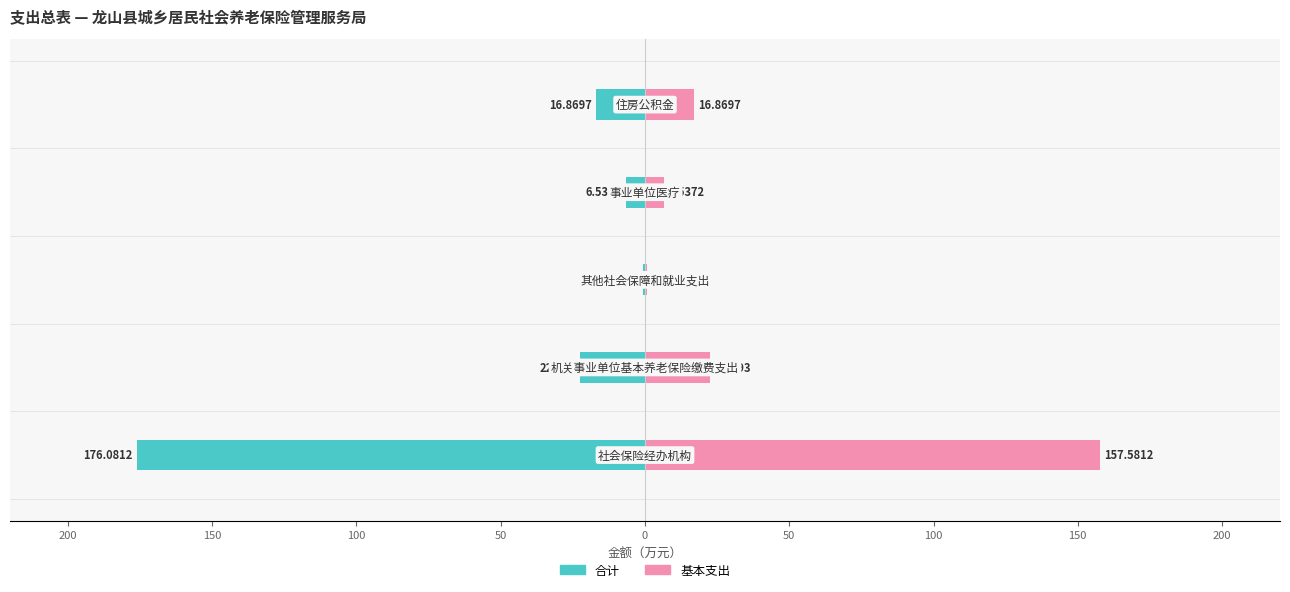

At 50, list the series in order from largest to smallest.

基本支出, 合计